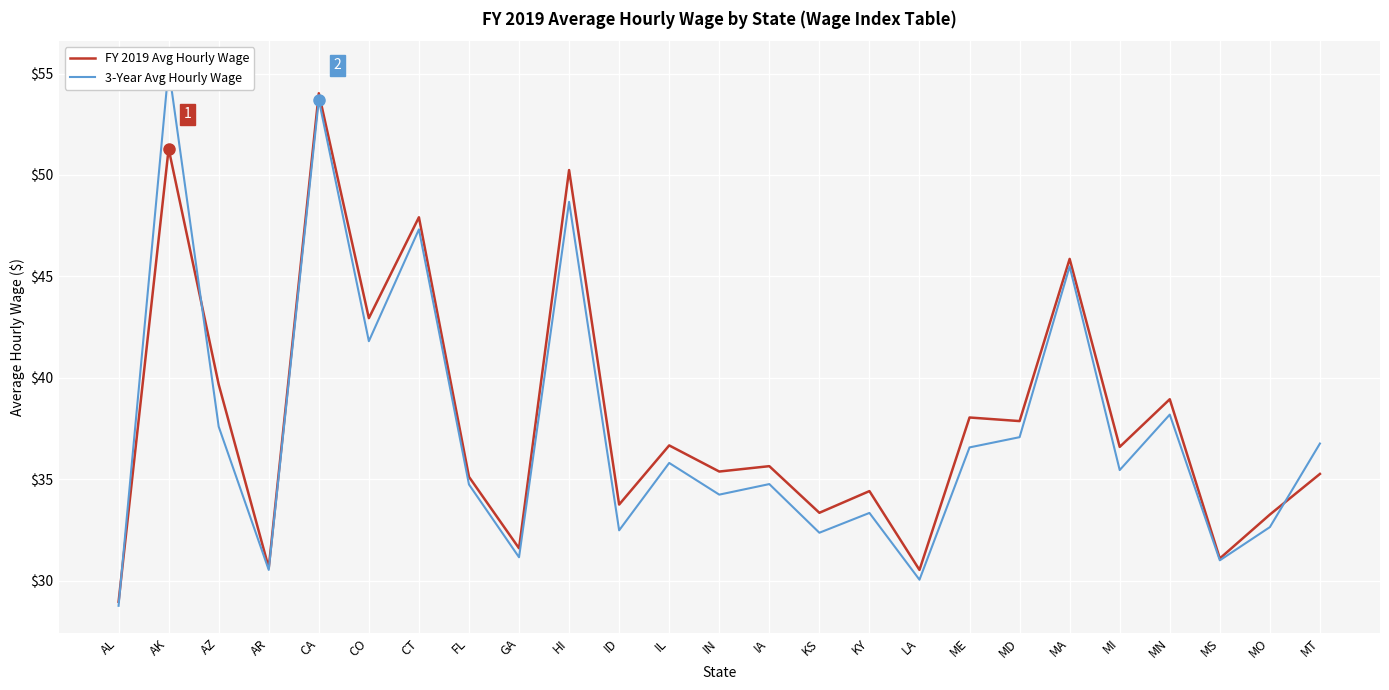

At which category does FY 2019 Avg Hourly Wage reach its first local peak?

AK